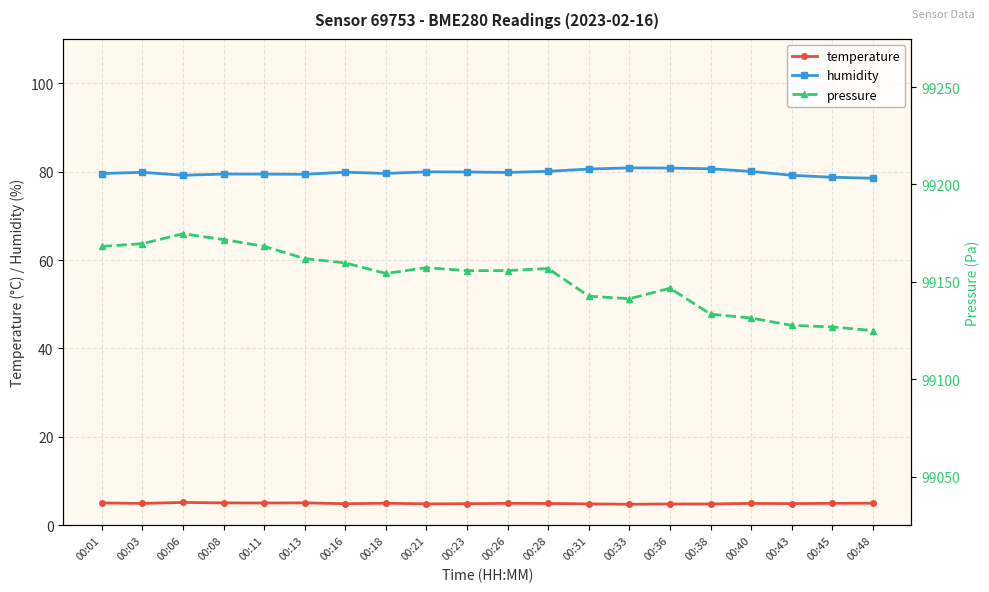

What is the lowest value of the humidity series?

78.5